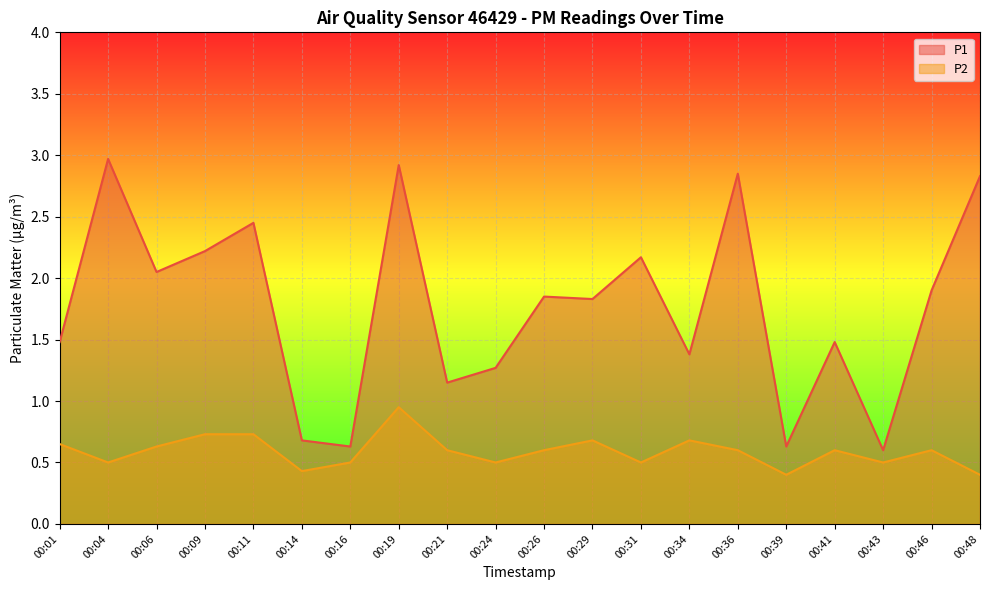

Which series has the largest total across all categories?

P1